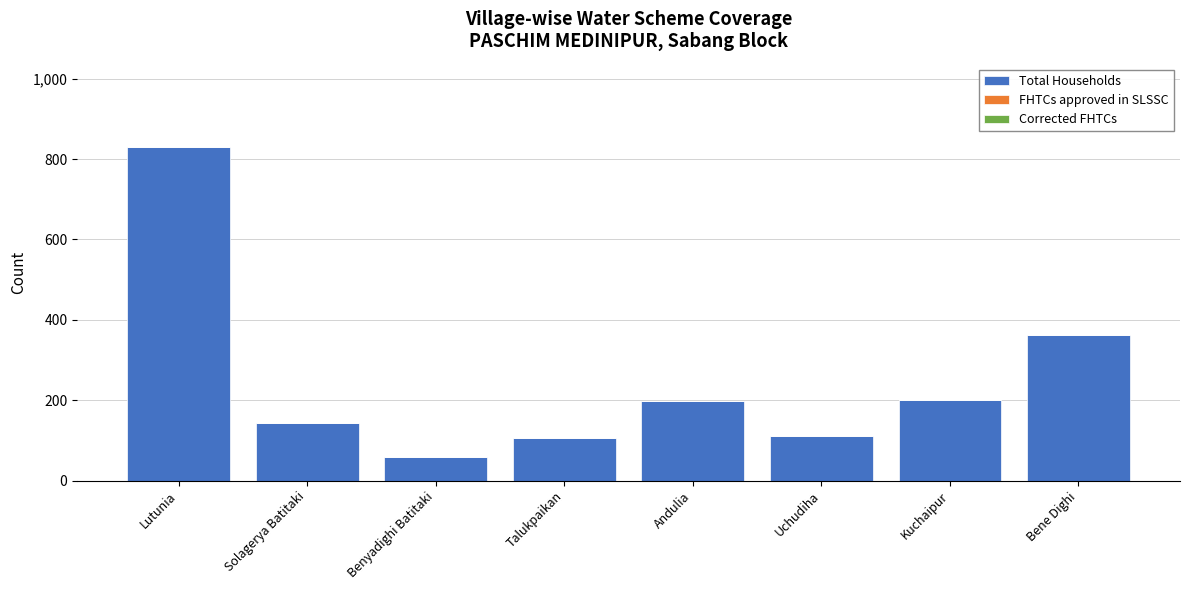

True or false: the data shows 363 at Bene Dighi.

True